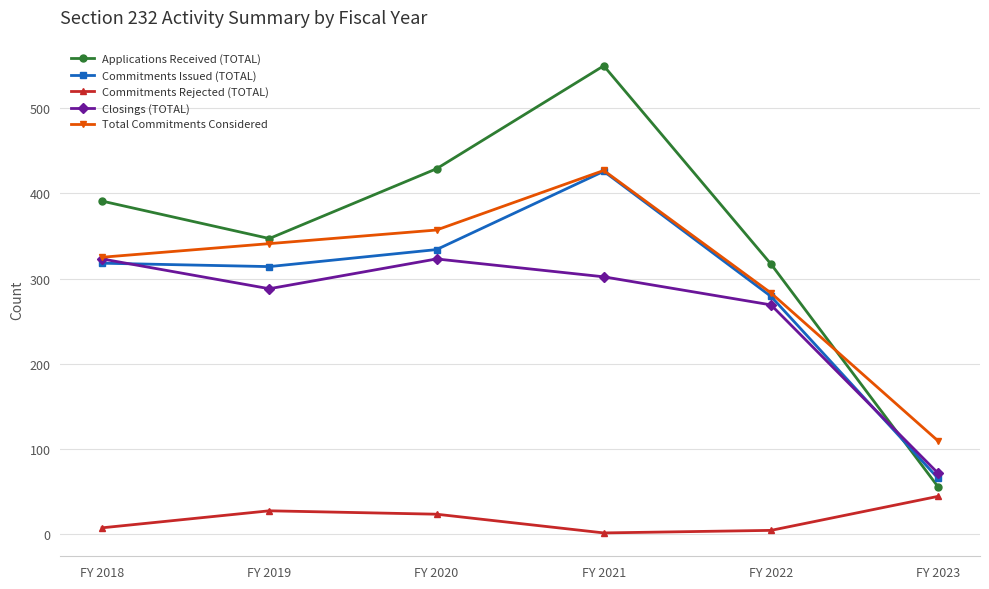

Reading left to right, extract all data points from this chart.

Applications Received (TOTAL): 391	347	429	550	317	55
Commitments Issued (TOTAL): 318	314	334	426	279	65
Commitments Rejected (TOTAL): 7	27	23	1	4	44
Closings (TOTAL): 323	288	323	302	269	71
Total Commitments Considered: 325	341	357	427	283	109